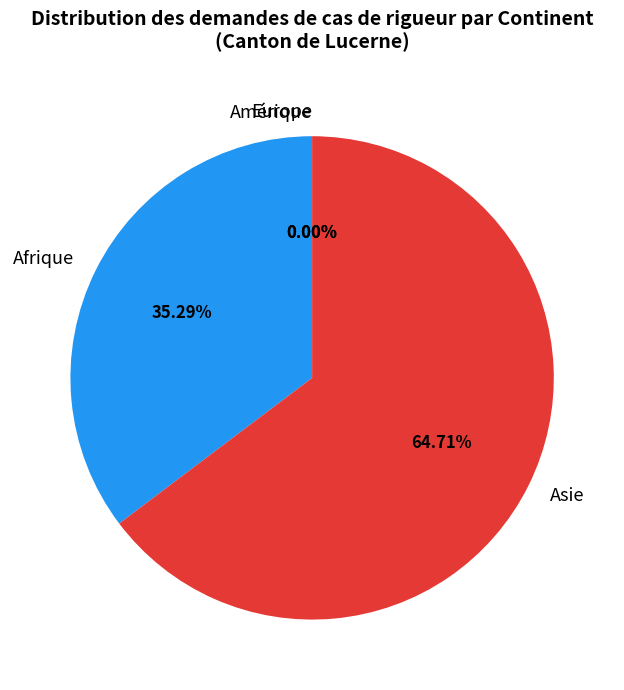

Is it true that Afrique is 35% of the pie?

True